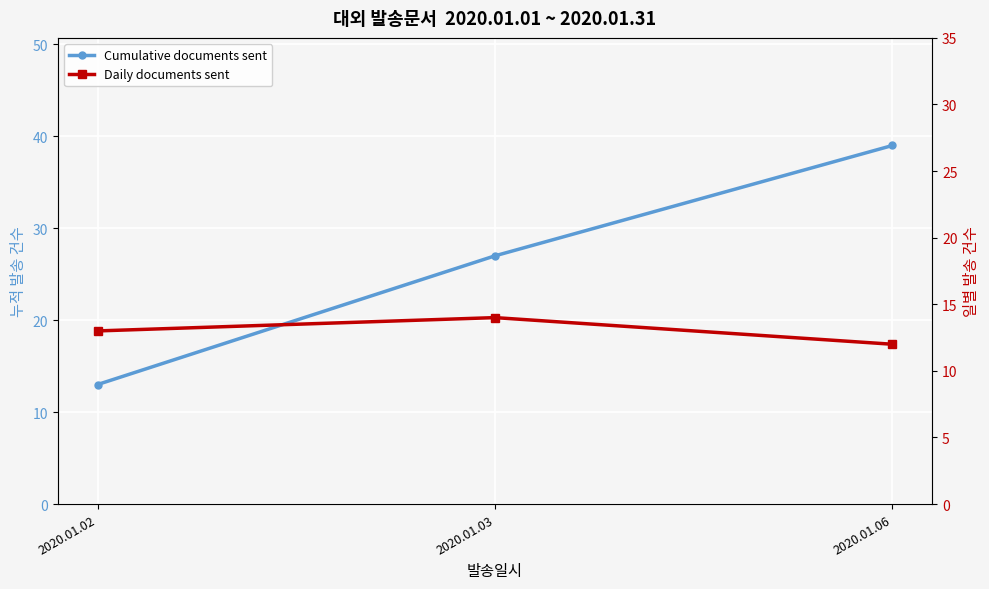

Which series has the largest total across all categories?

Cumulative documents sent